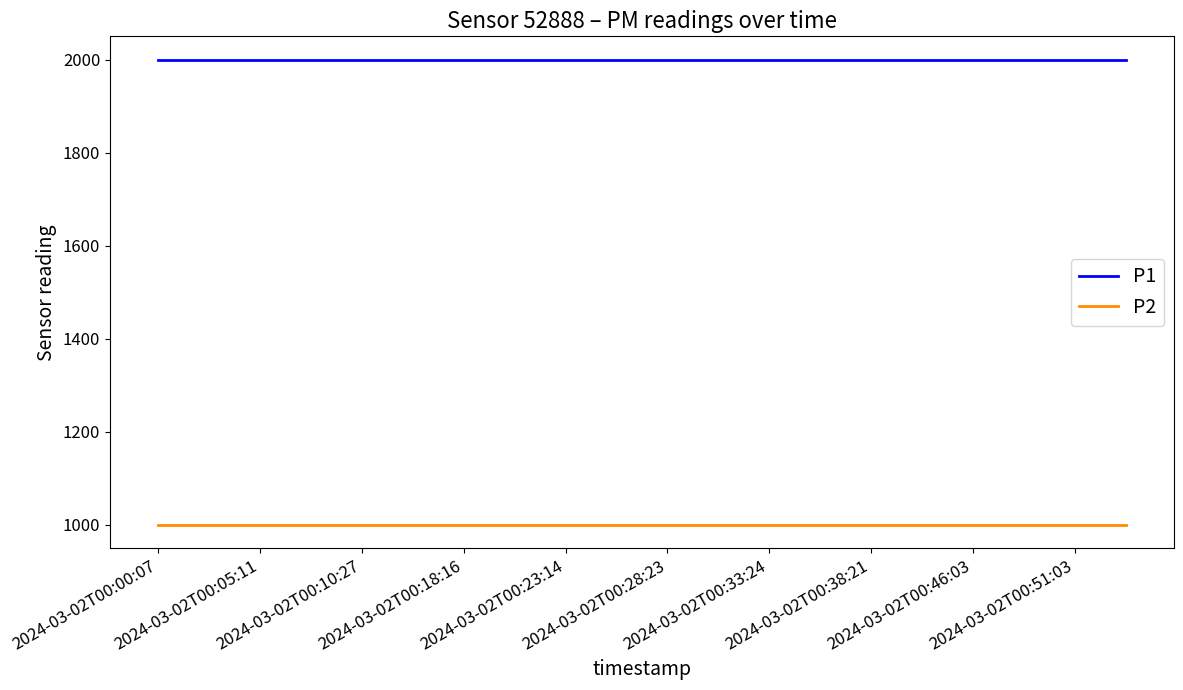

How many categories are shown in the chart?

20